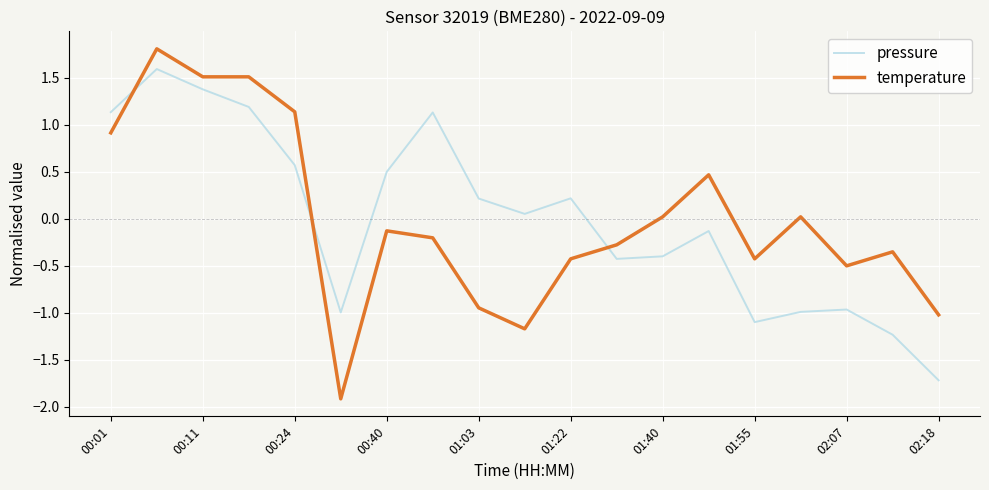

Which series ends up on top after the final intersection of temperature and pressure?

temperature